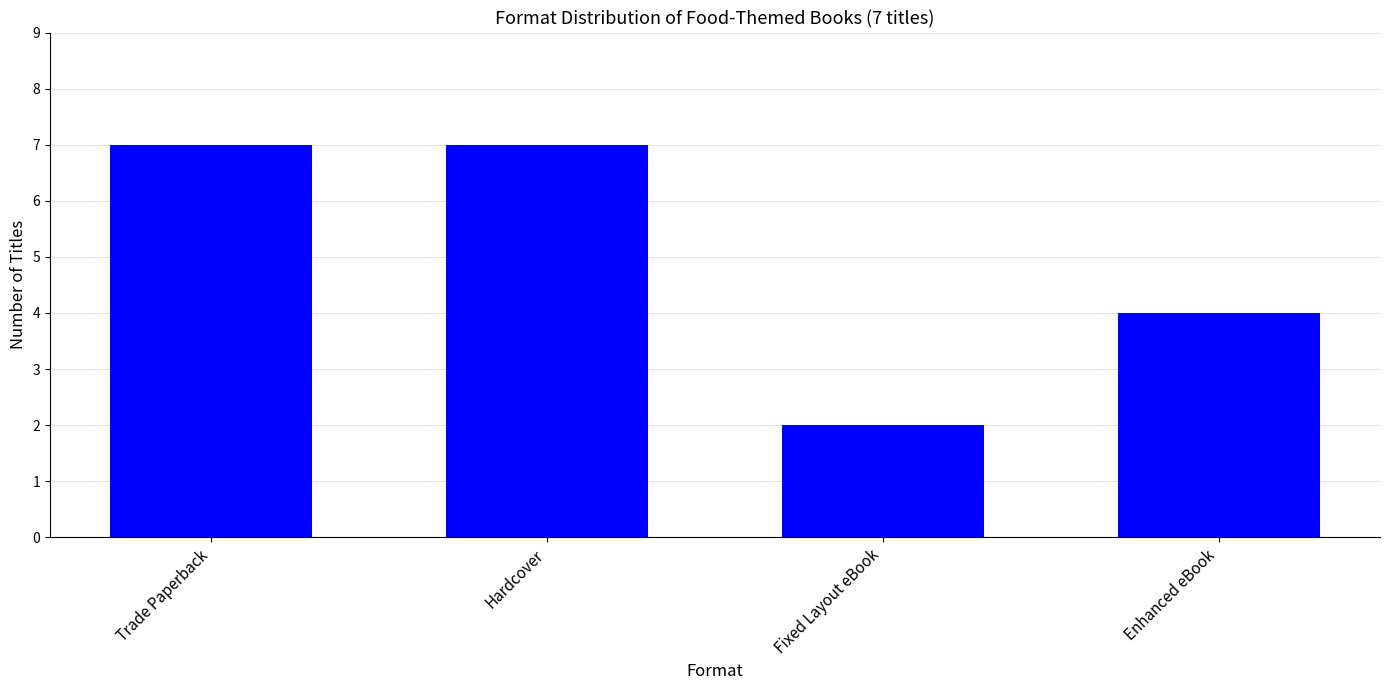

The value at Enhanced eBook is 4. True or false?

True